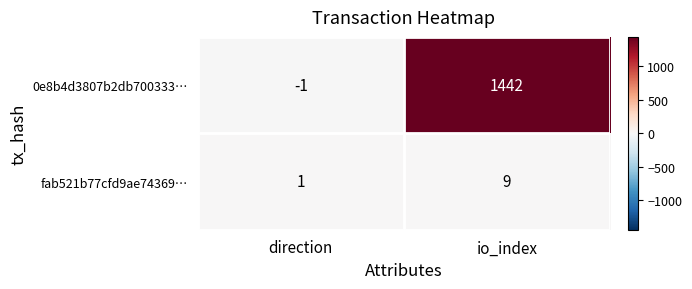

What is the sum of all 0e8b4d3807b2db700333… values?

1441